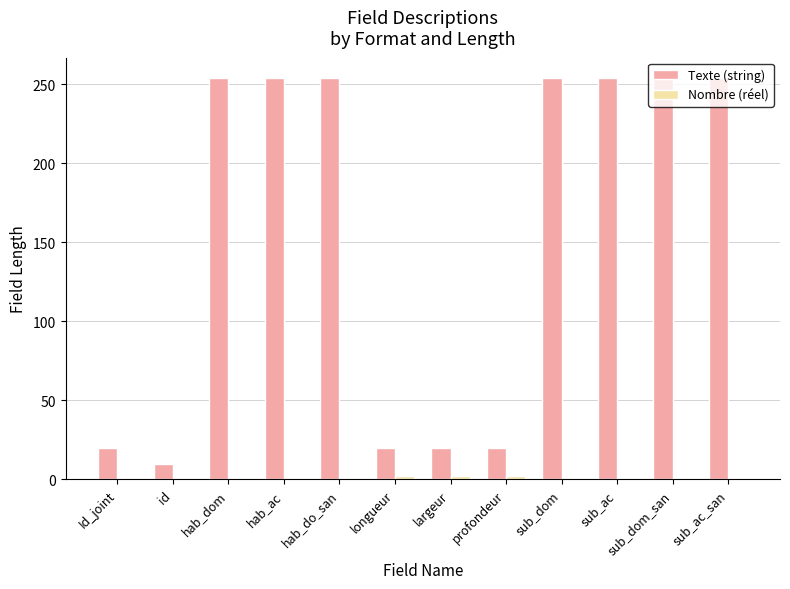

How many distinct data groups are displayed?

2